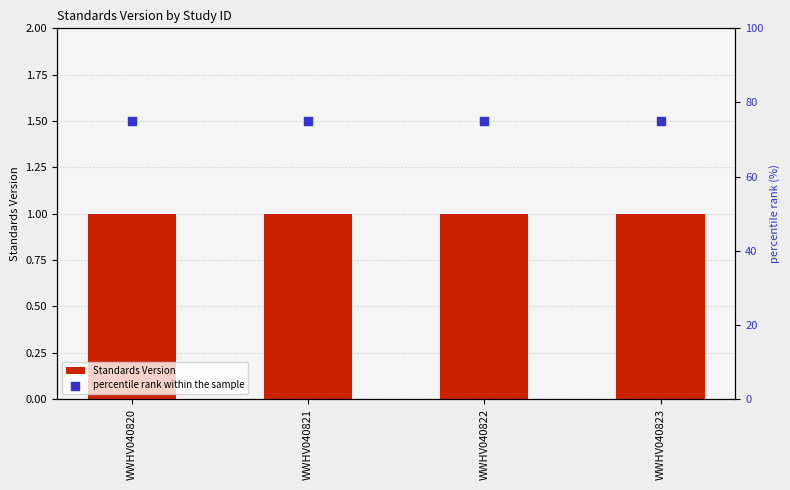

At which category is the sum across all series the highest?

WWHV040820